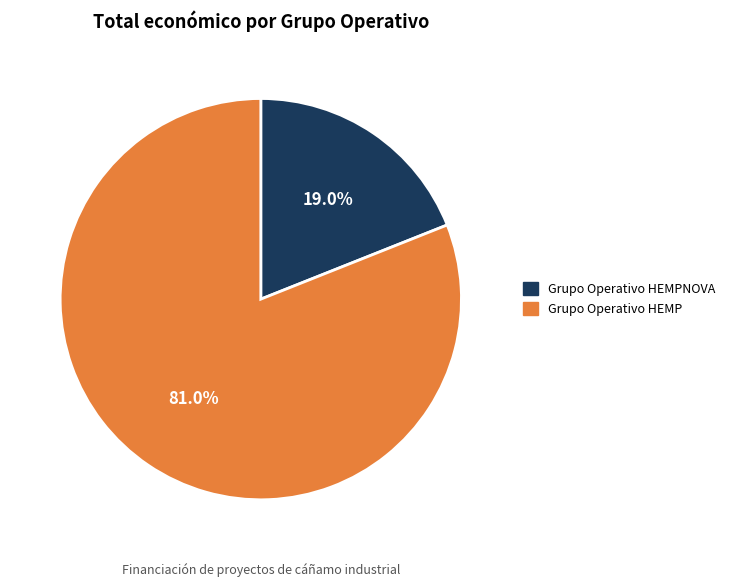

To the nearest percent, what is the average slice percentage?

50%